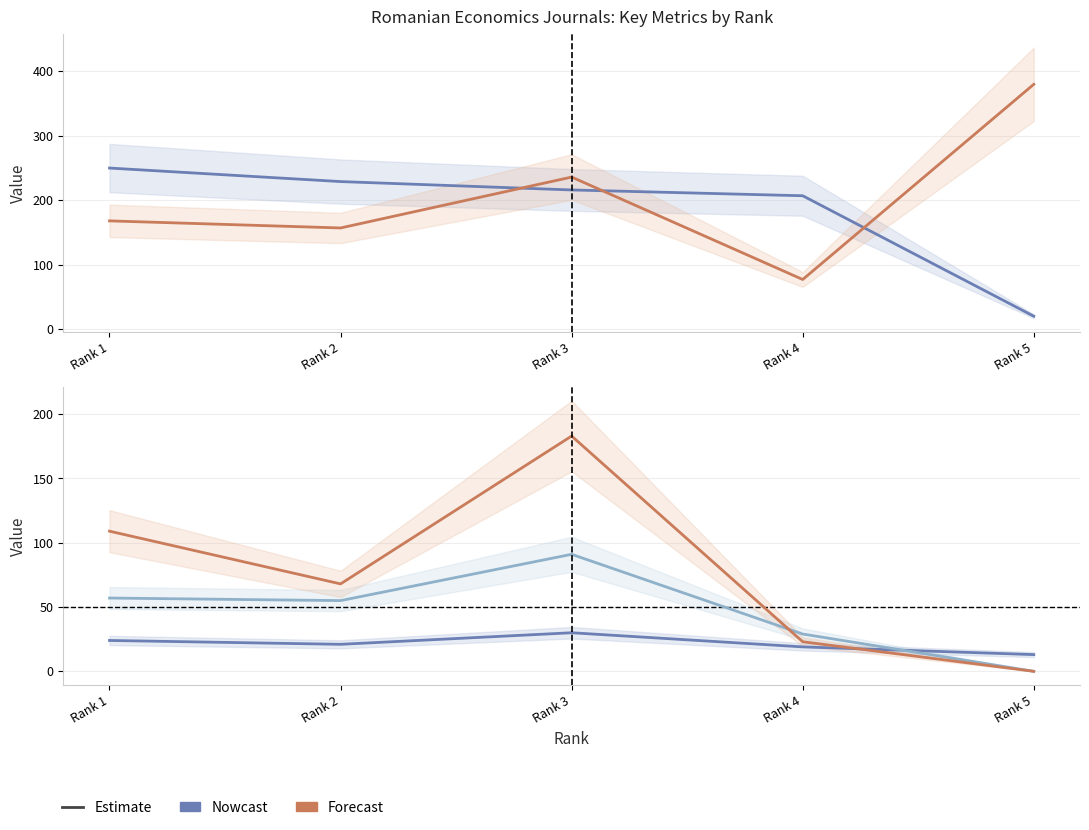

Does the chart display data point markers on the line(s)?

No